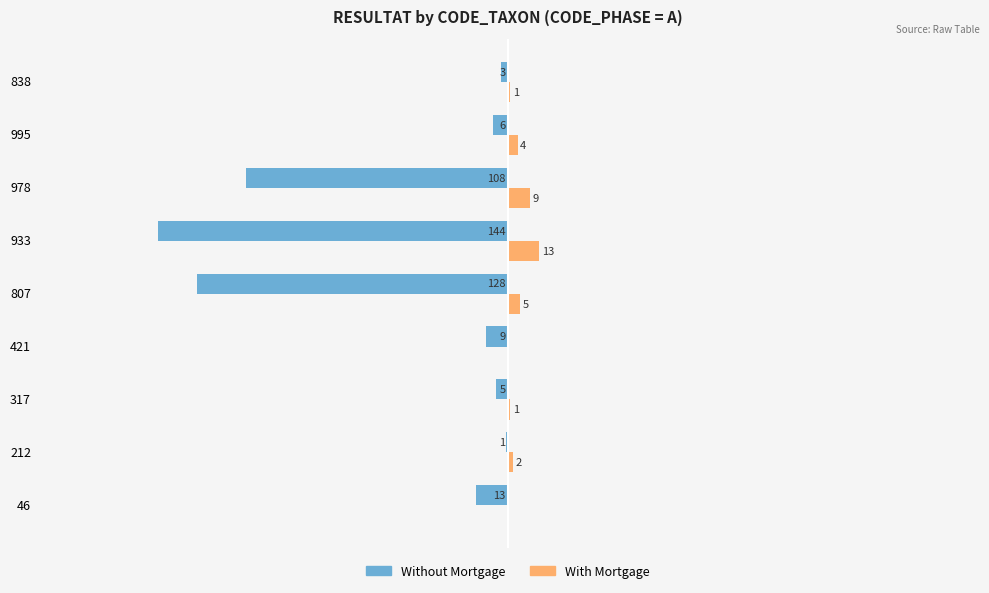

Which series changed the most between 212 and 807?

Without Mortgage